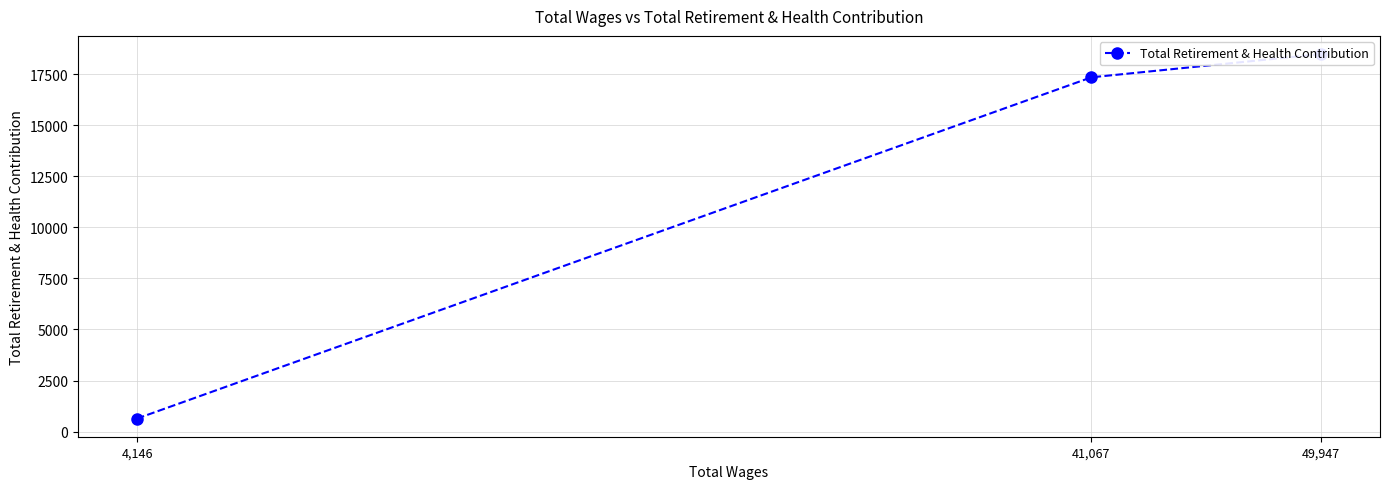

What is the difference between the second highest and minimum values?

16697